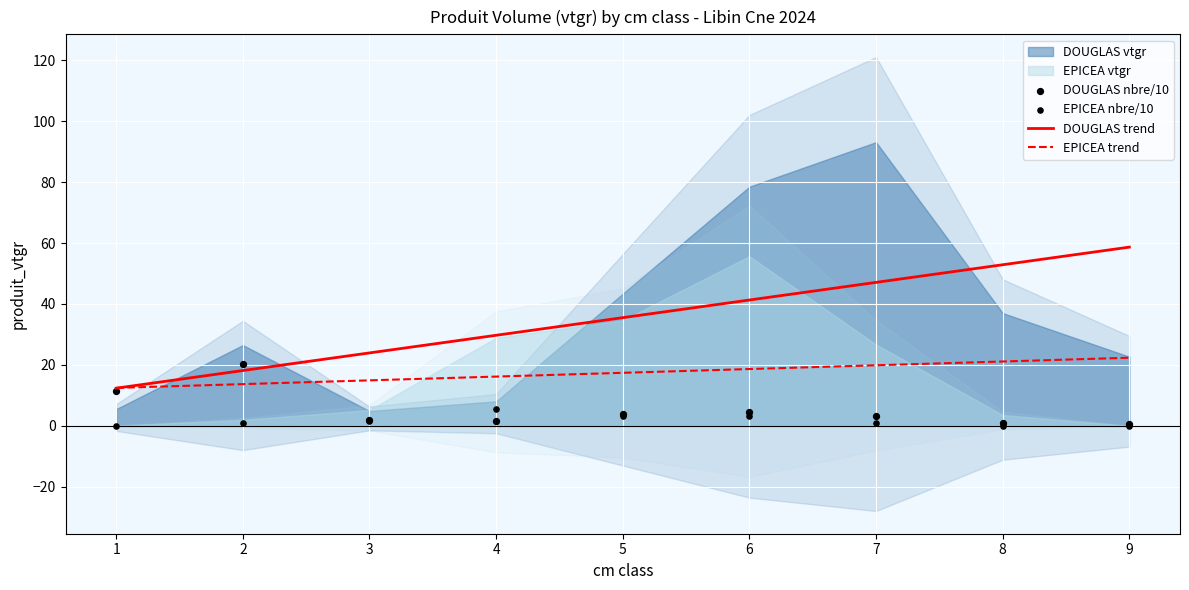

Which series has the largest Y range (max minus min)?

DOUGLAS trend